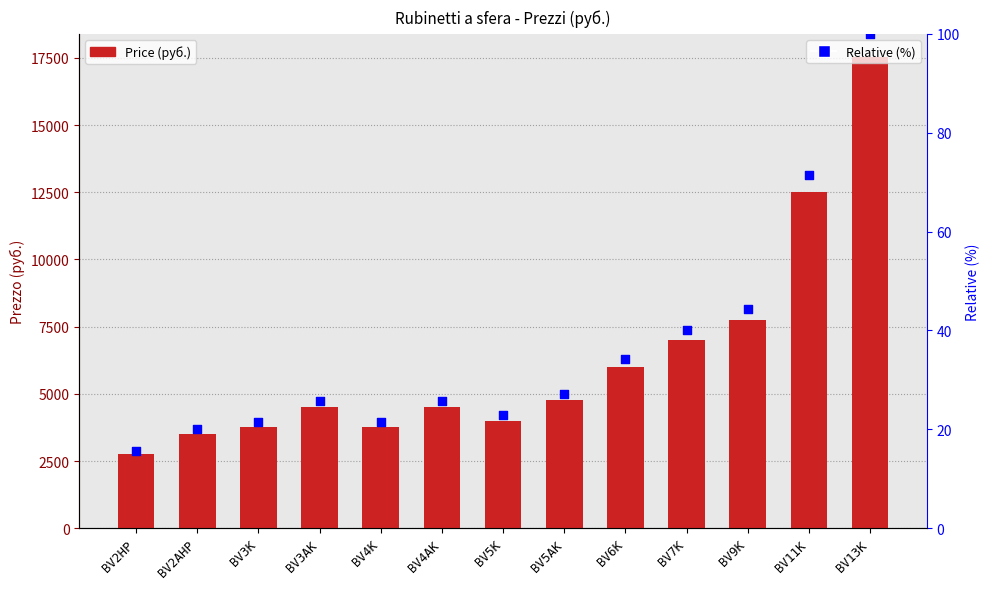

What are all the series names shown in the legend?

Price (руб.), Relative (%)